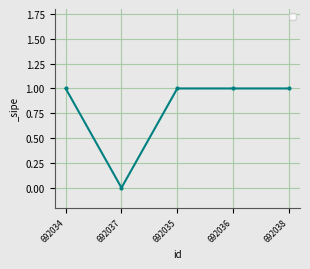

What is the label of the 5th point from the right?

692034